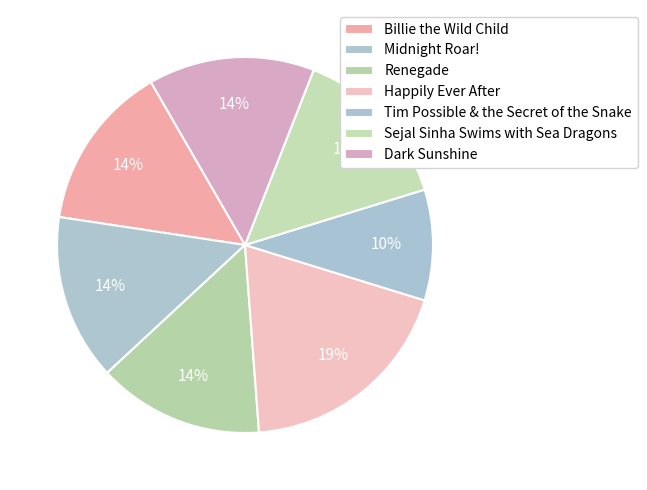

Count the number of slices in the pie.

7